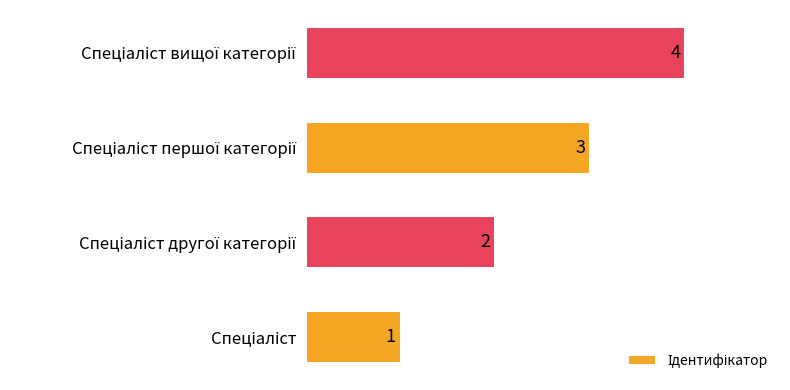

Count the values in the range 2 to 4.

3